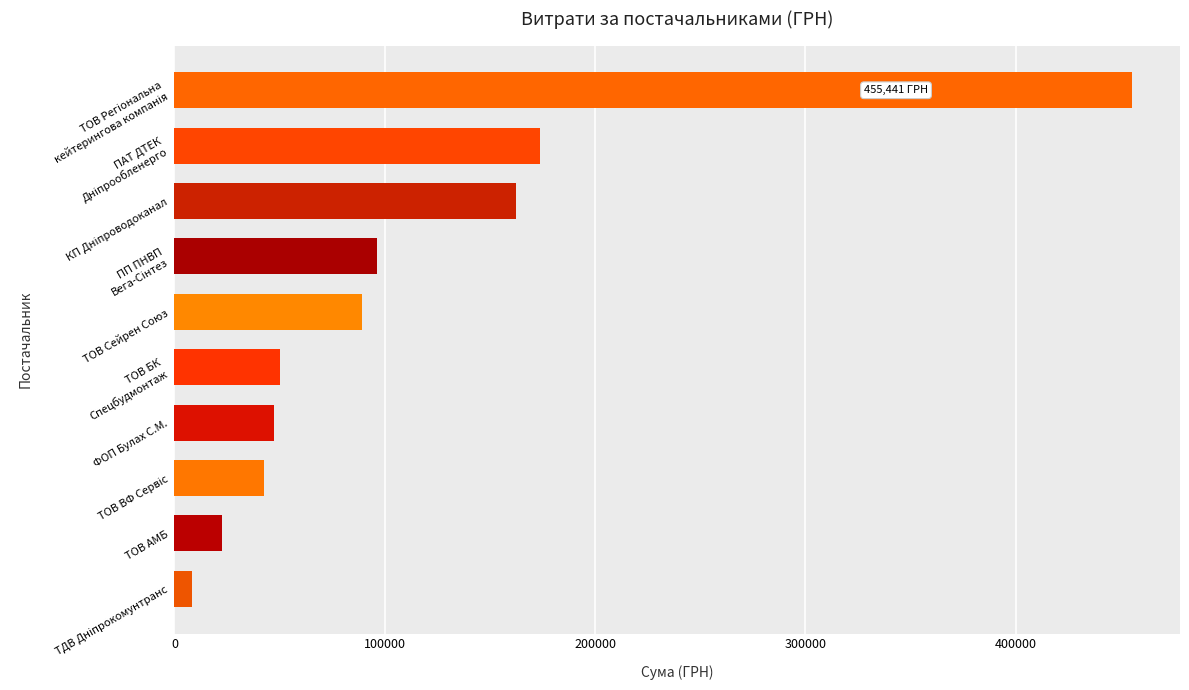

What is the maximum value shown in the chart?

455440.8